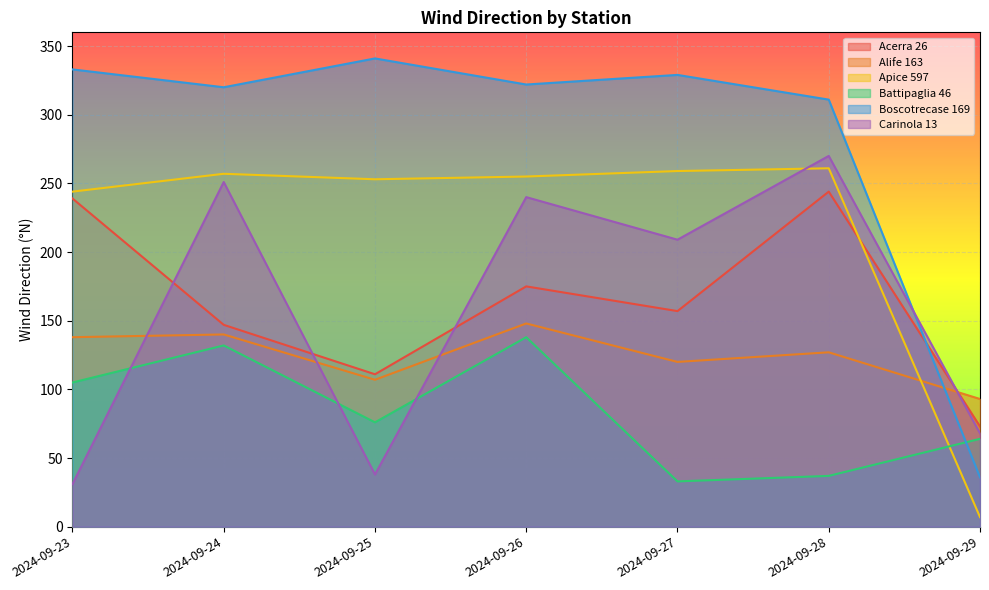

Between which two adjacent categories do Boscotrecase 169 and Battipaglia 46 first intersect?

2024-09-28 and 2024-09-29